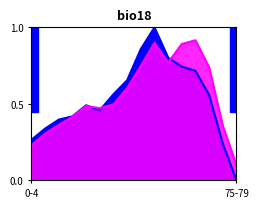

At which category is the sum across all series the highest?

45-49